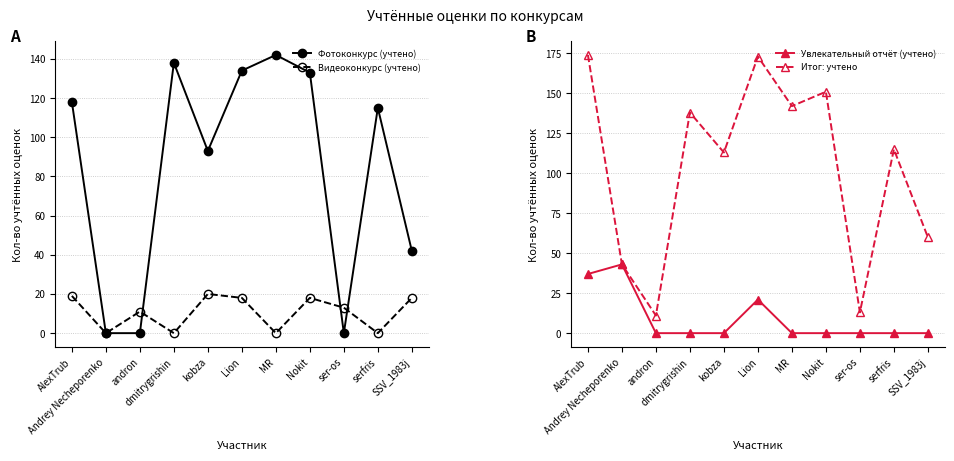

Which series has the largest range (max minus min)?

Итог: учтено